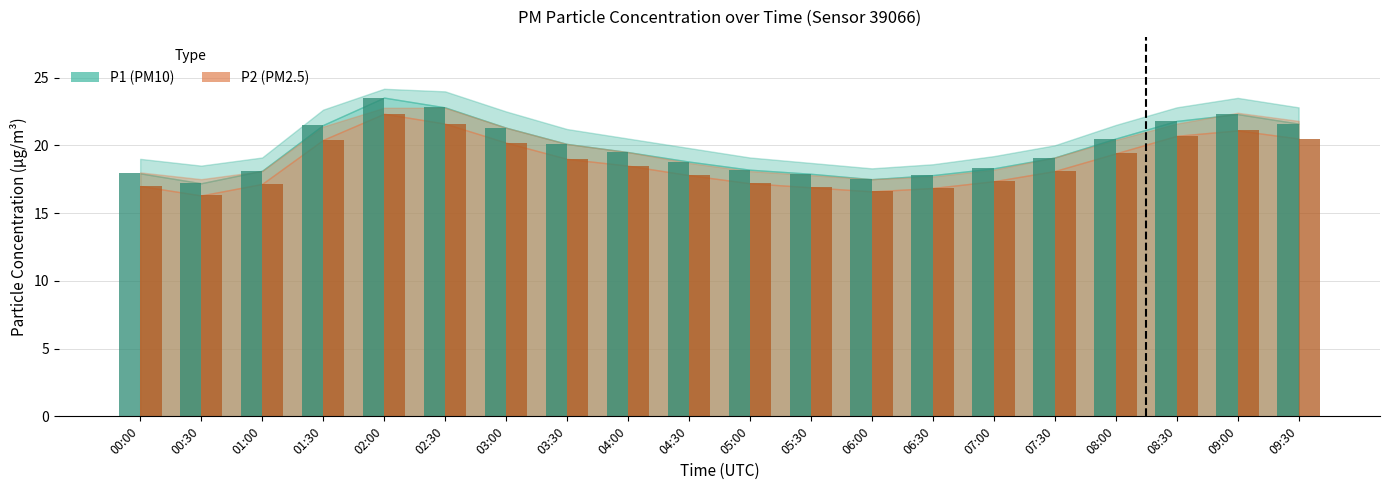

How many distinct data groups are displayed?

2